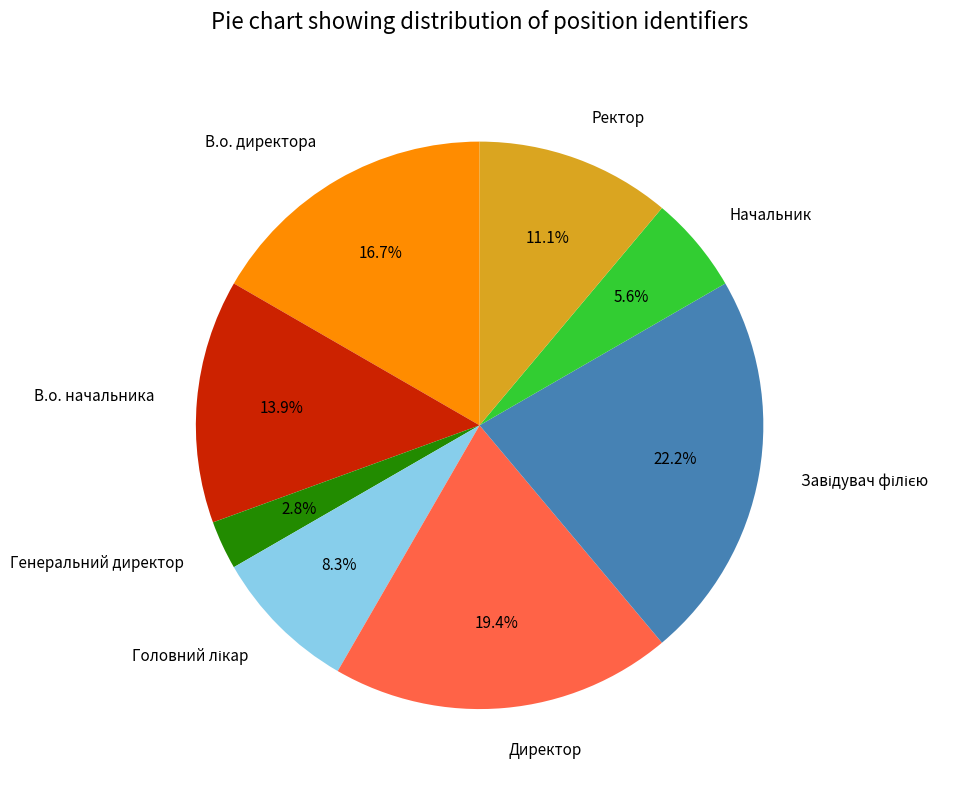

To the nearest percent, what is the difference between the largest and smallest slice percentages?

19%